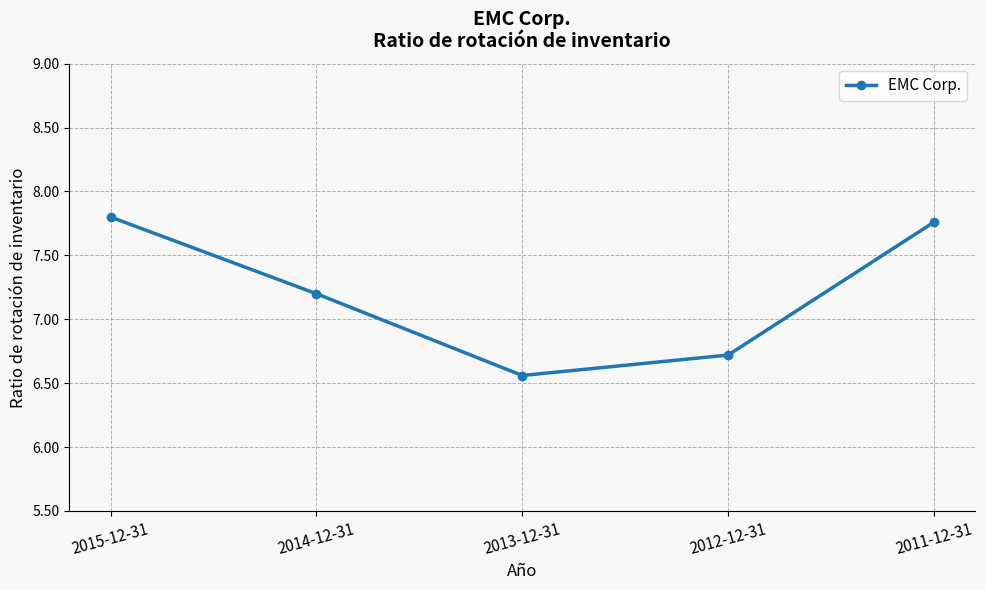

Where does the data first go above 7?

2015-12-31